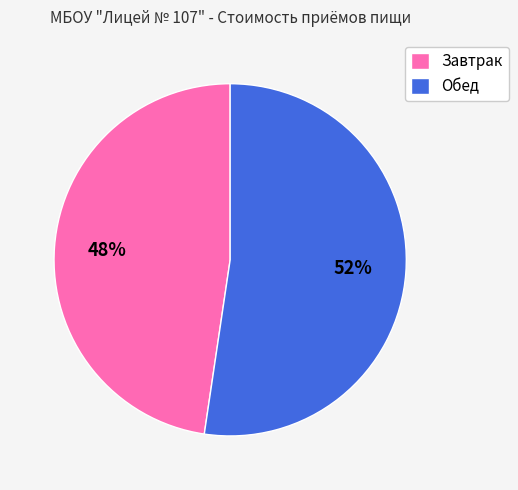

Do Завтрак and Обед together represent more than half of the pie?

Yes